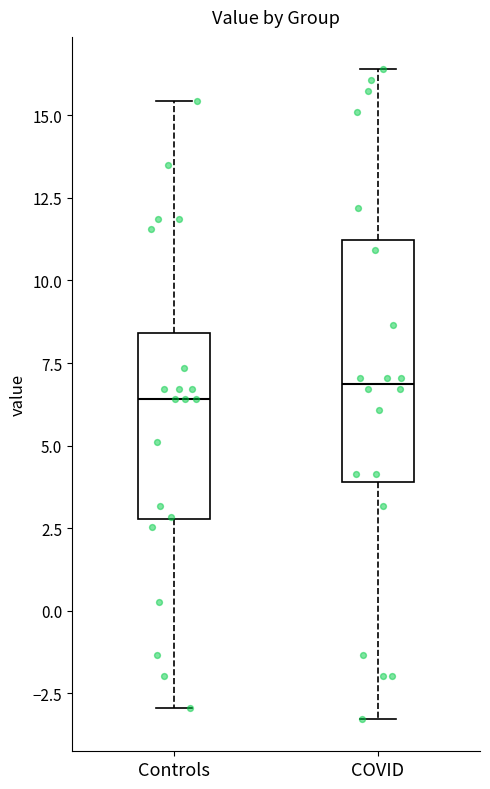

Where does the lower whisker of the box for COVID end on the y-axis? The values are not printed on the chart, so give them approximately, as read against the axis.

-3.5